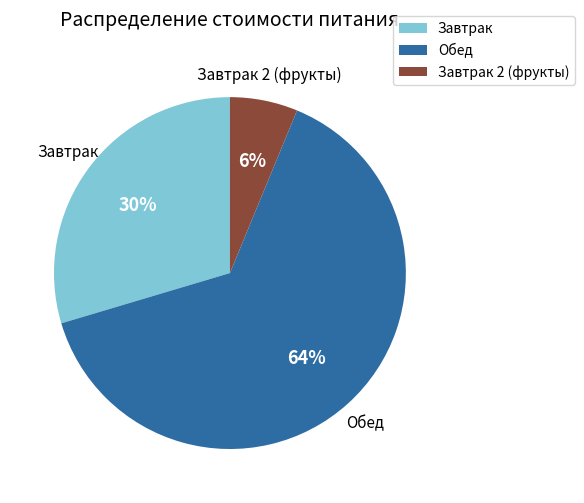

Does any single category account for the majority?

Yes